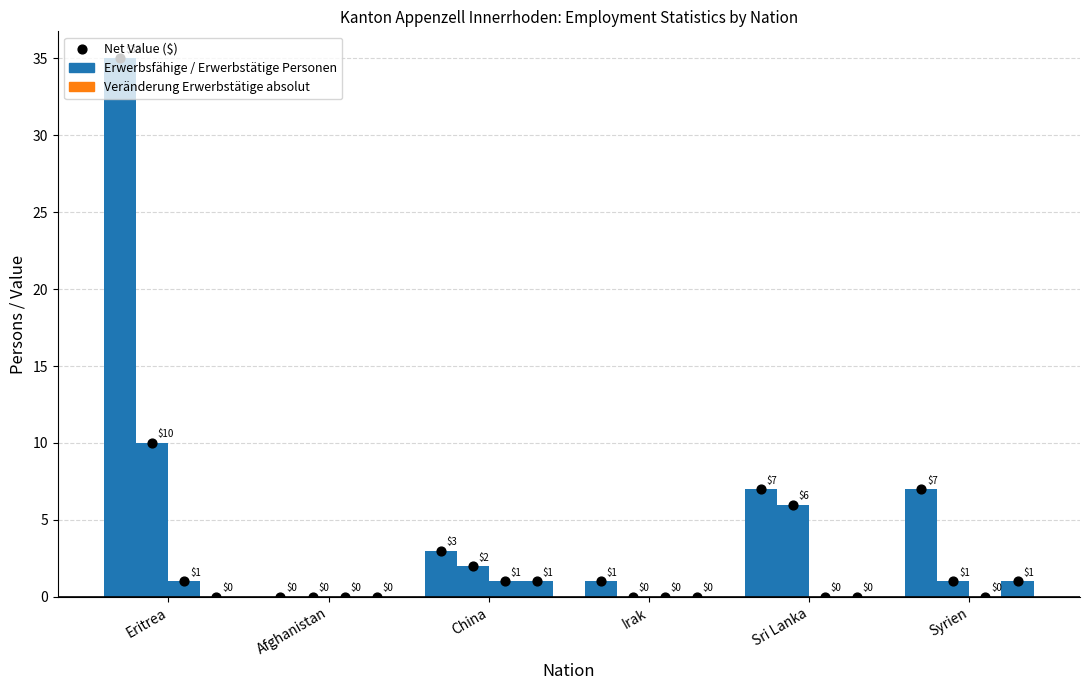

What is the change in value from Eritrea to Irak?

-34